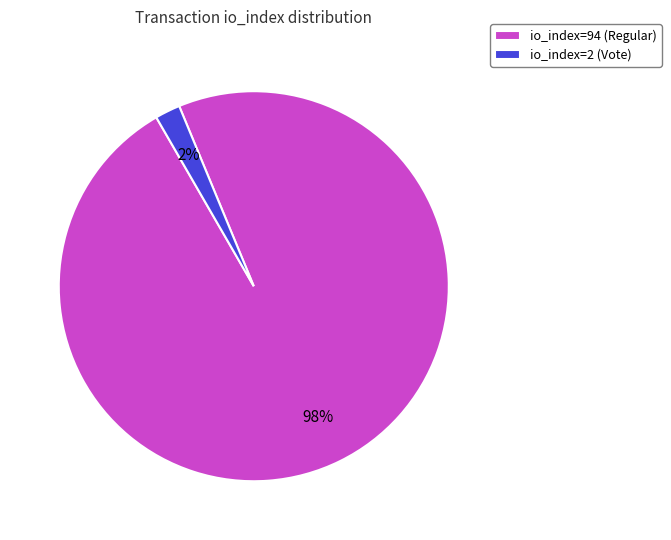

To the nearest percent, what is the difference between the io_index=2 (Vote) and io_index=94 (Regular) slice percentages?

96%